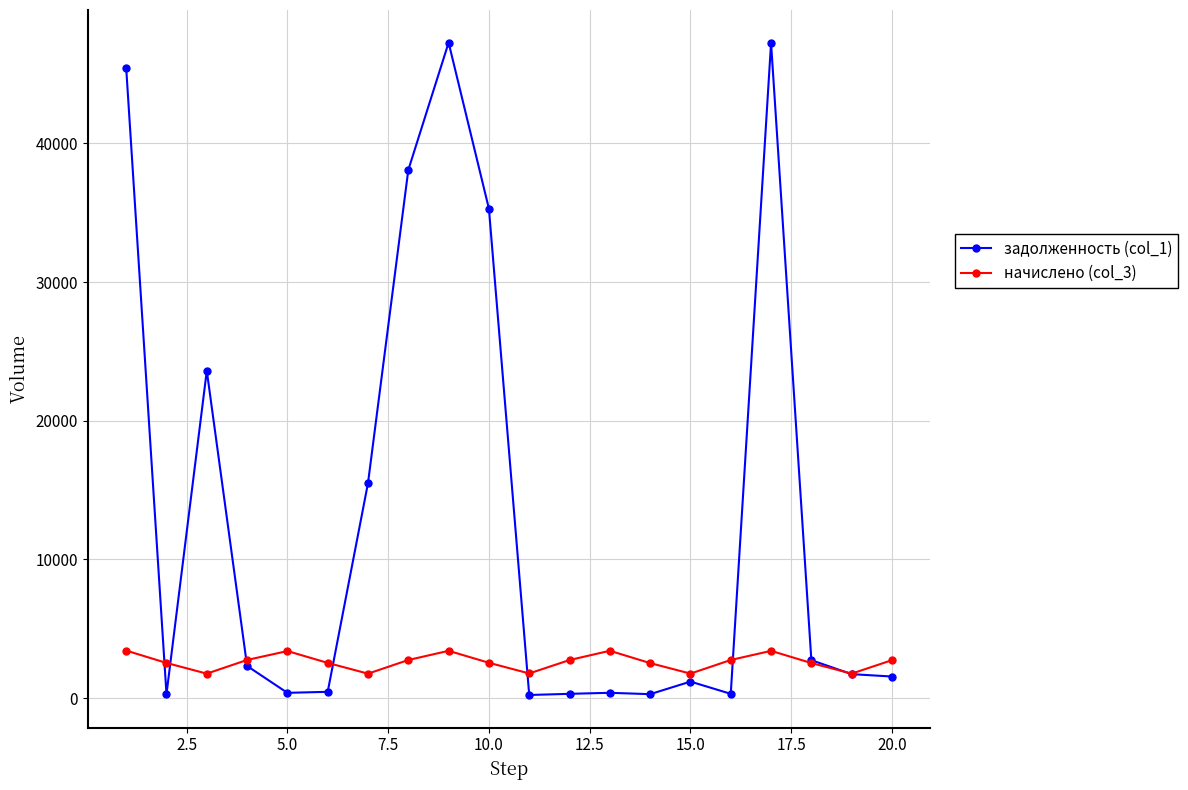

List the series in order of their overall mean, lowest first.

начислено (col_3), задолженность (col_1)